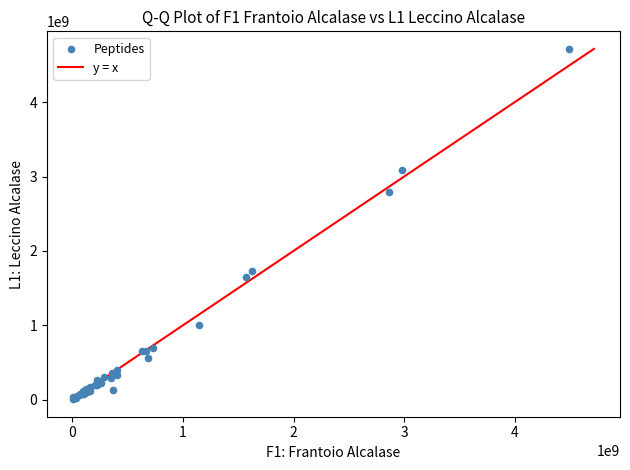

What Y value in the scatter plot is closest to 2362880729?

2797786086.1